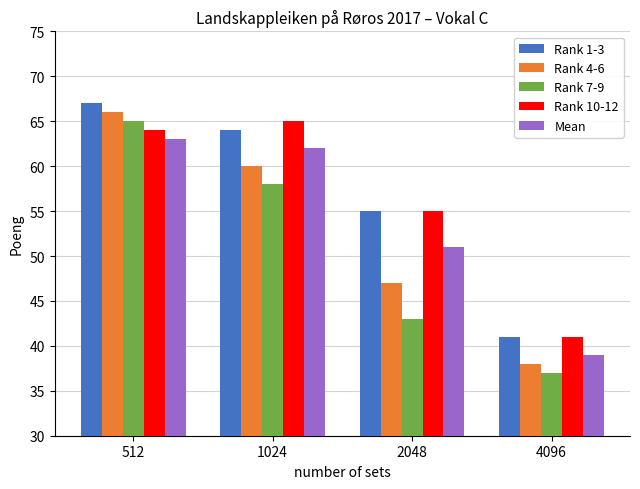

What is the sum of all Rank 4-6 values?

211